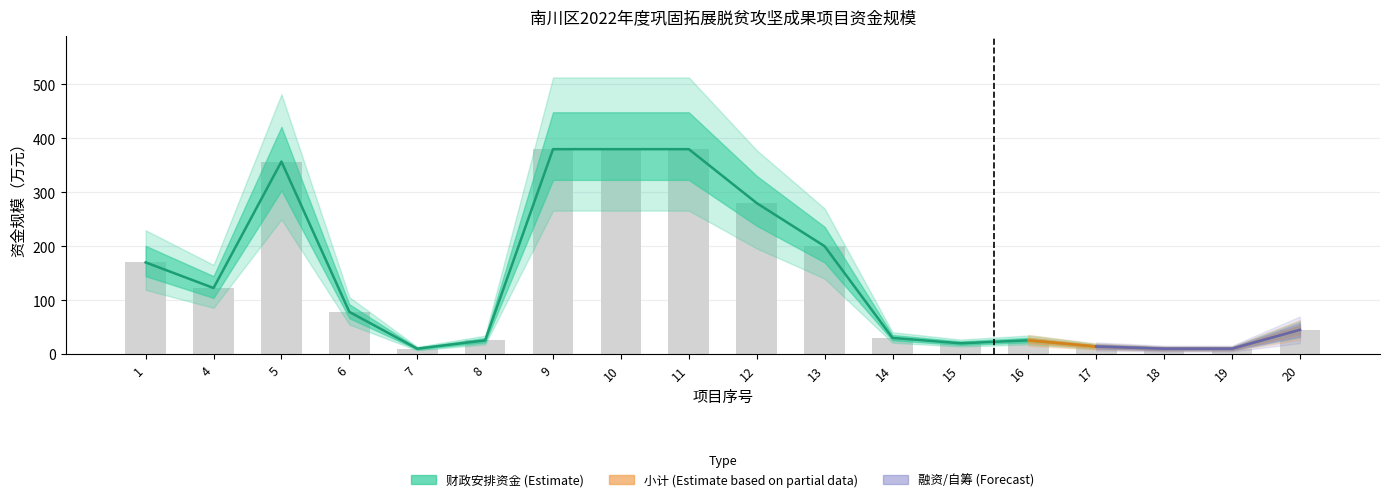

How many categories are shown in the chart?

18